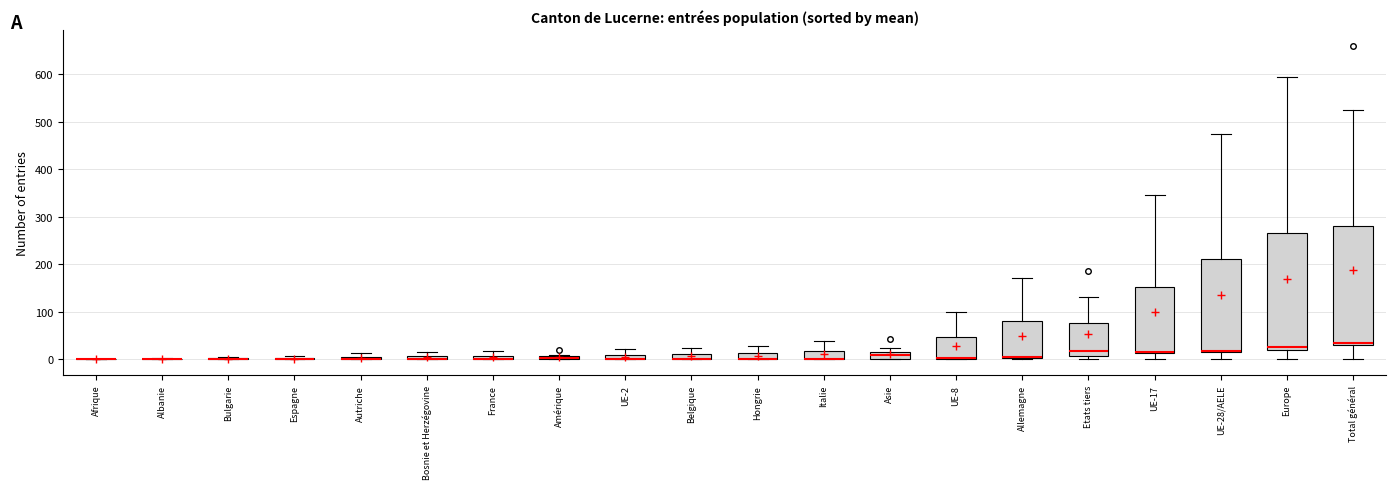

Where does the upper whisker of the box for UE-28/AELE end on the y-axis? The values are not printed on the chart, so give them approximately, as read against the axis.

470